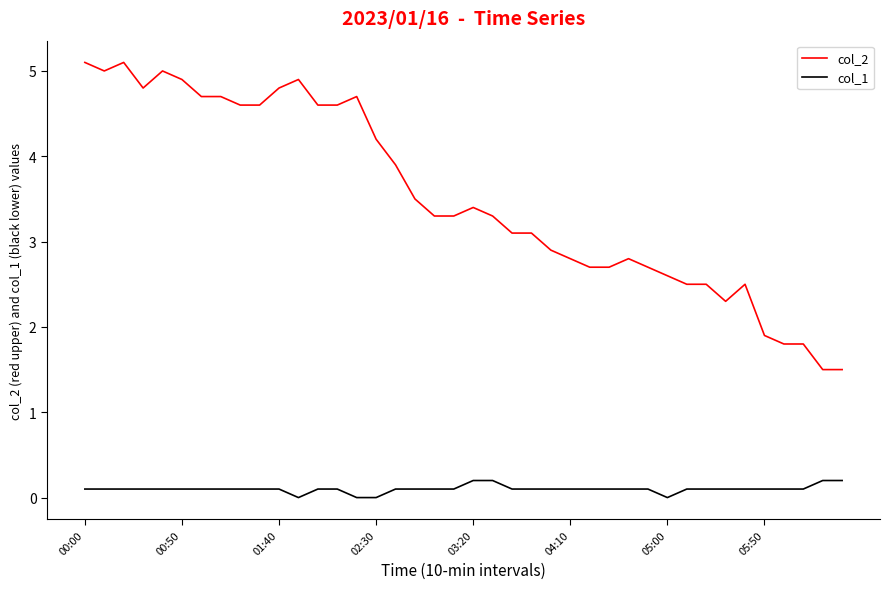

True or false: col_1 and col_2 intersect in this chart.

False